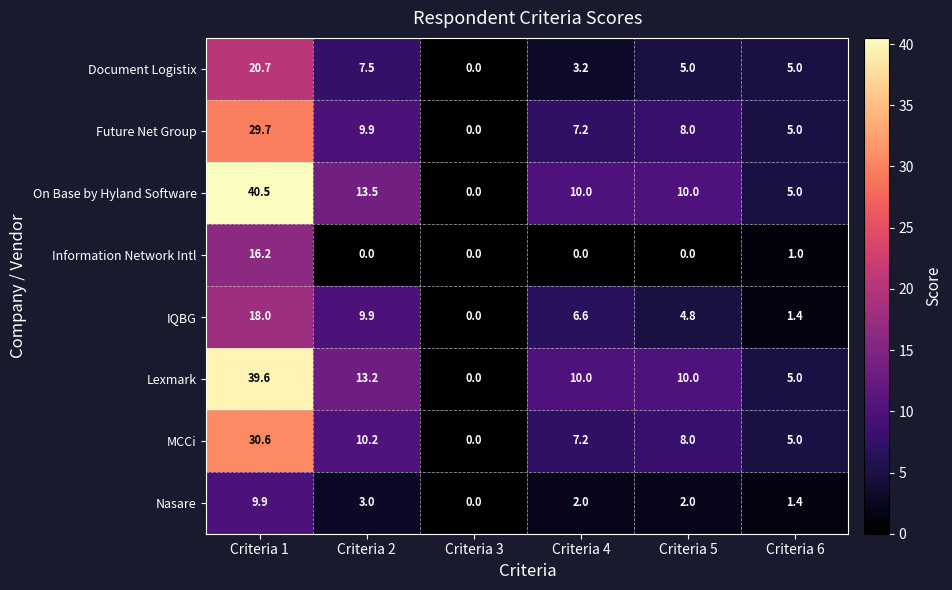

Rank the series by their maximum value, from highest to lowest.

On Base by Hyland Software, Lexmark, MCCi, Future Net Group, Document Logistix, IQBG, Information Network Intl, Nasare